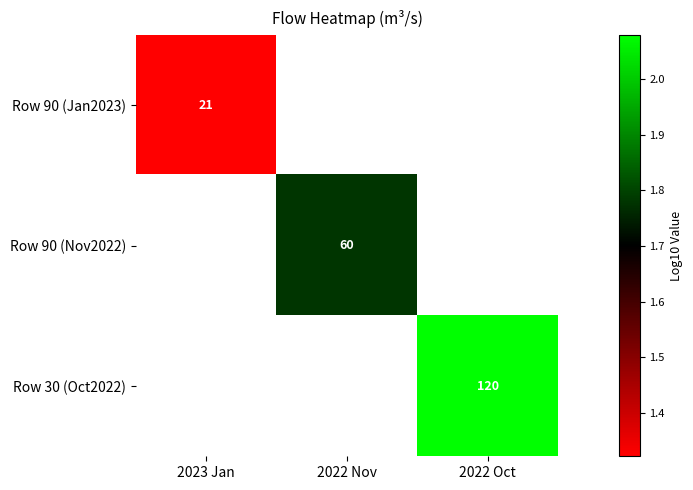

Which label corresponds to the smallest value in the chart?

2023 Jan